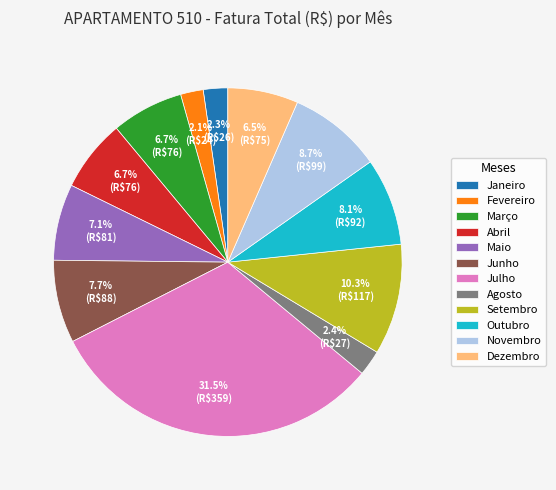

To the nearest percent, what is the average slice percentage?

8%